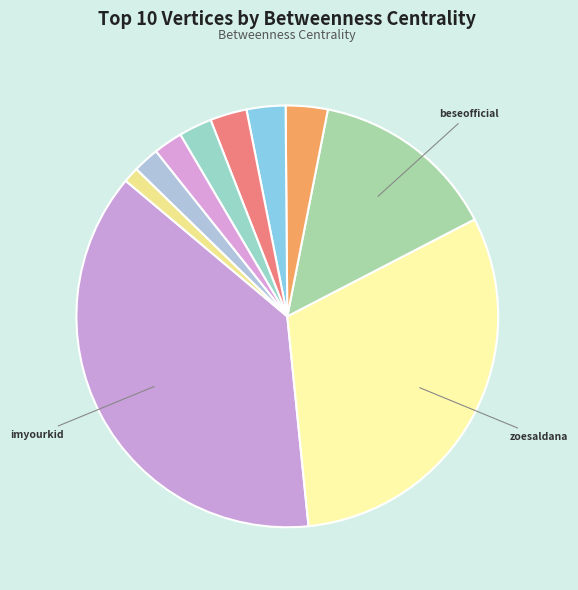

Count the number of slices in the pie.

10